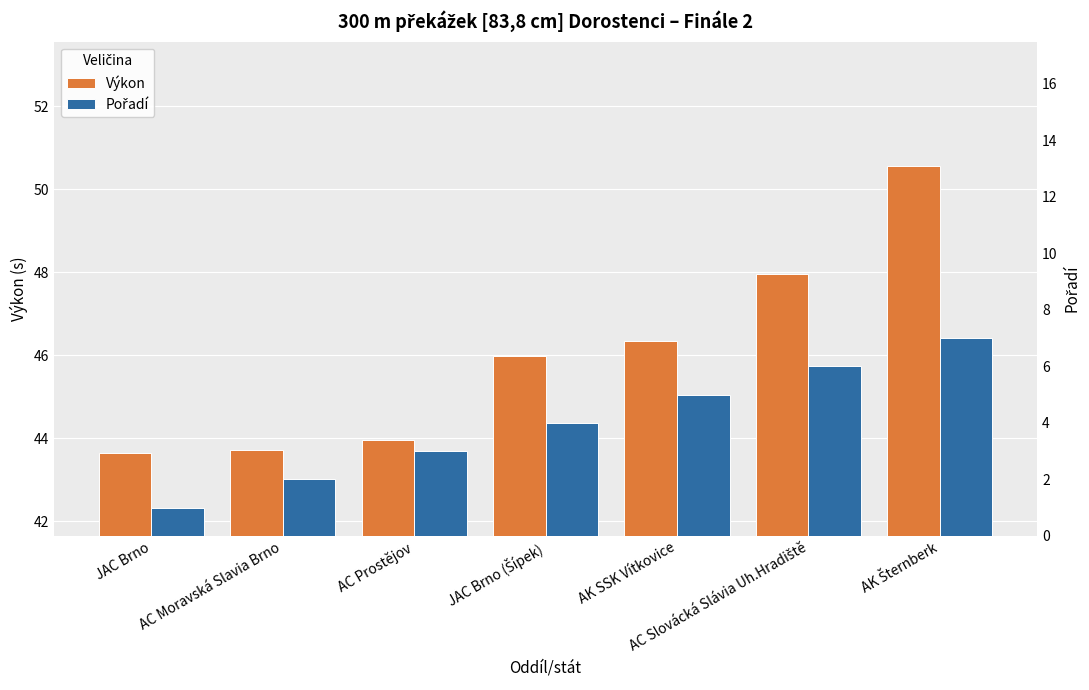

How many values in the Pořadí series are below 4?

3